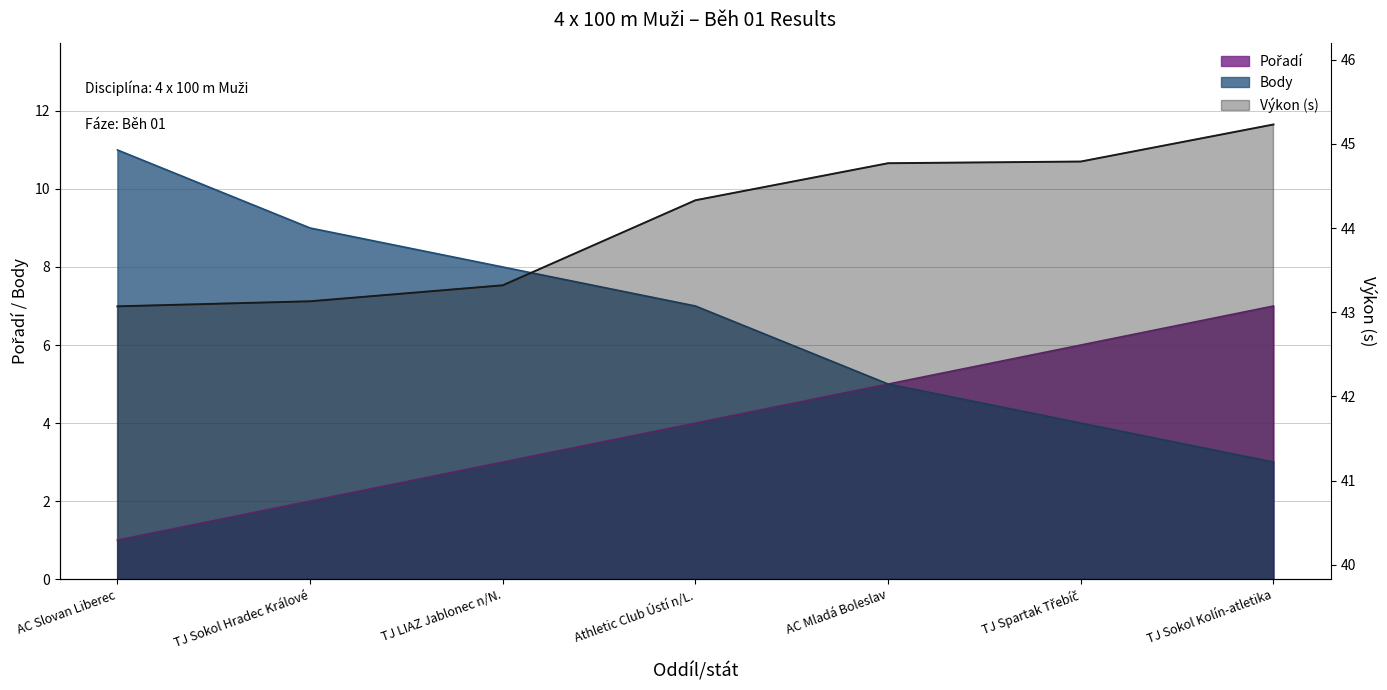

Reading right to left, transcribe all the data shown in this chart.

Pořadí: TJ Sokol Kolín-atletika=7.0	TJ Spartak Třebíč=6.0	AC Mladá Boleslav=5.0	Athletic Club Ústí n/L.=4.0	TJ LIAZ Jablonec n/N.=3.0	TJ Sokol Hradec Králové=2.0	AC Slovan Liberec=1.0
Výkon: TJ Sokol Kolín-atletika=45.2	TJ Spartak Třebíč=44.8	AC Mladá Boleslav=44.8	Athletic Club Ústí n/L.=44.3	TJ LIAZ Jablonec n/N.=43.3	TJ Sokol Hradec Králové=43.1	AC Slovan Liberec=43.1
Body: TJ Sokol Kolín-atletika=3.0	TJ Spartak Třebíč=4.0	AC Mladá Boleslav=5.0	Athletic Club Ústí n/L.=7.0	TJ LIAZ Jablonec n/N.=8.0	TJ Sokol Hradec Králové=9.0	AC Slovan Liberec=11.0